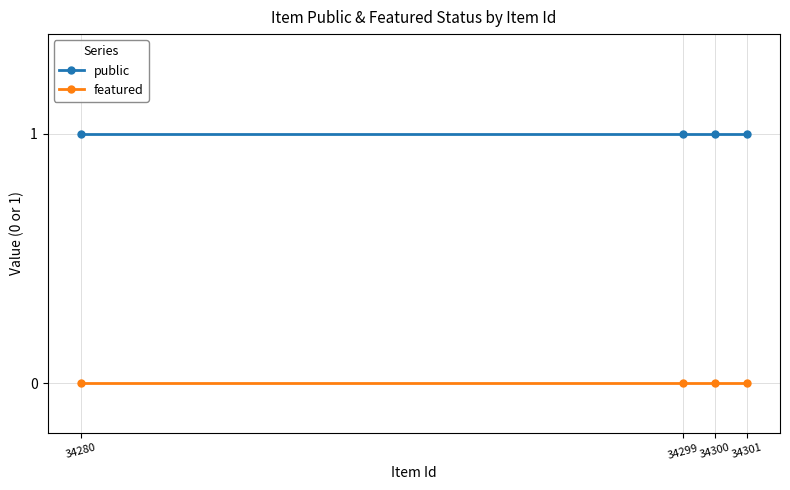

Reading left to right, list all the values displayed in this chart.

public: 1	1	1	1
featured: 0	0	0	0